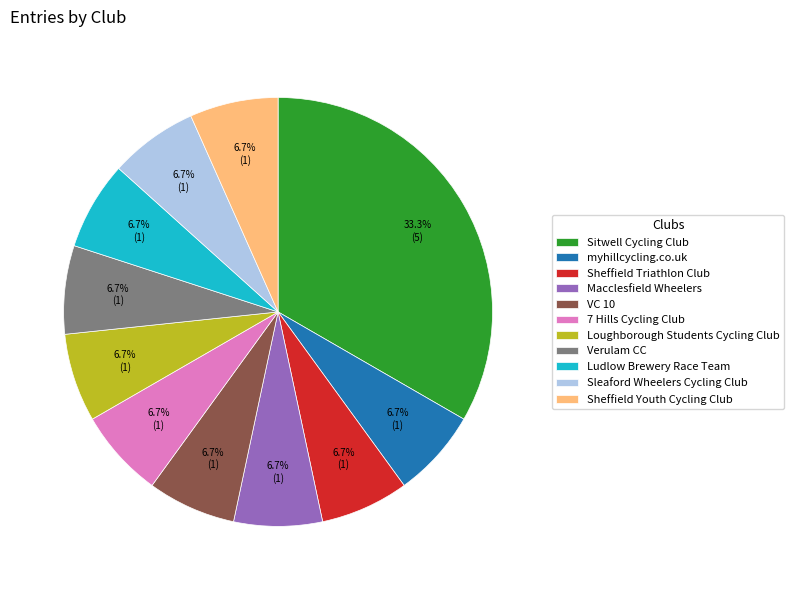

To the nearest percent, what percentage of the pie is Macclesfield Wheelers?

7%